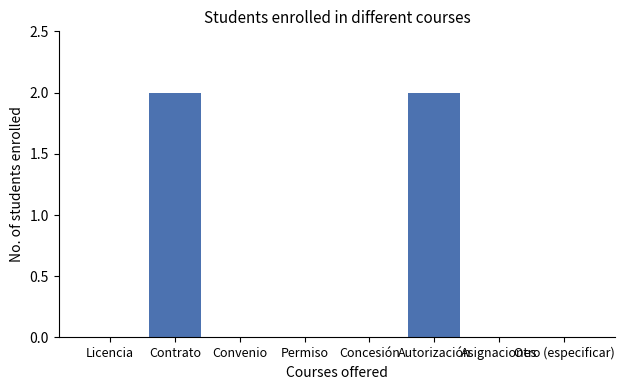

How many distinct data groups are displayed?

1